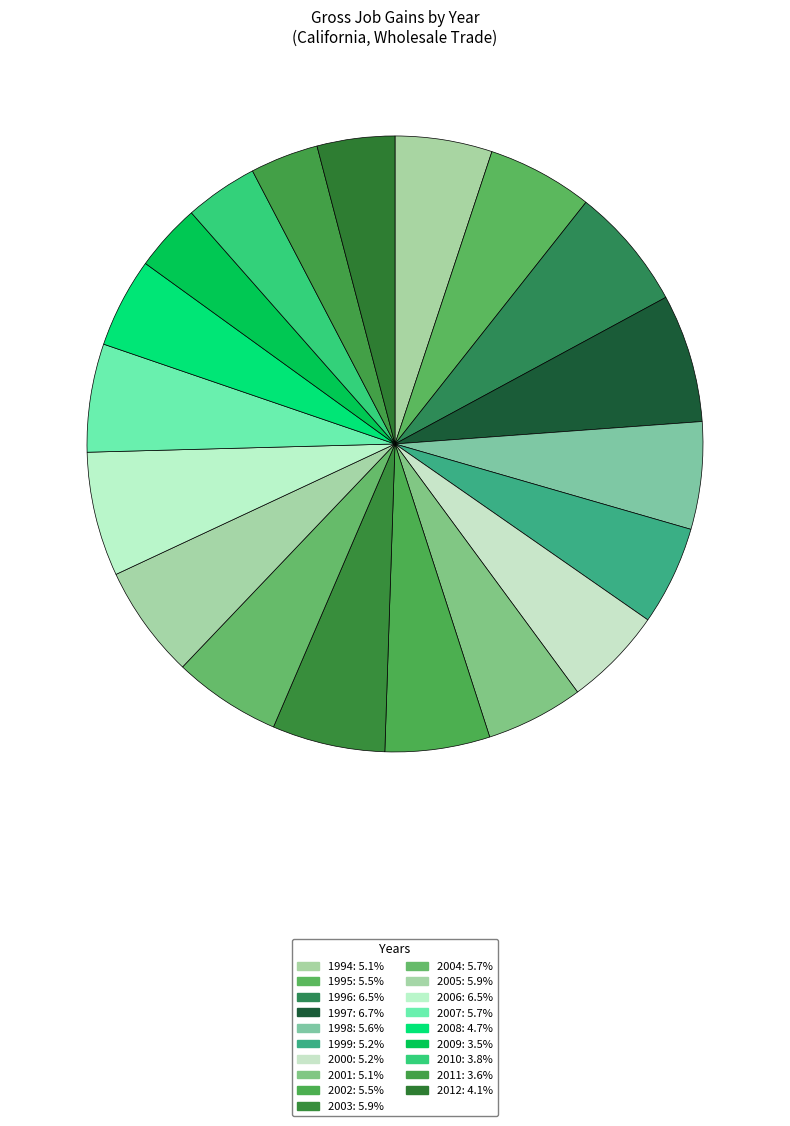

Does 2009 account for over 50% of the chart?

No